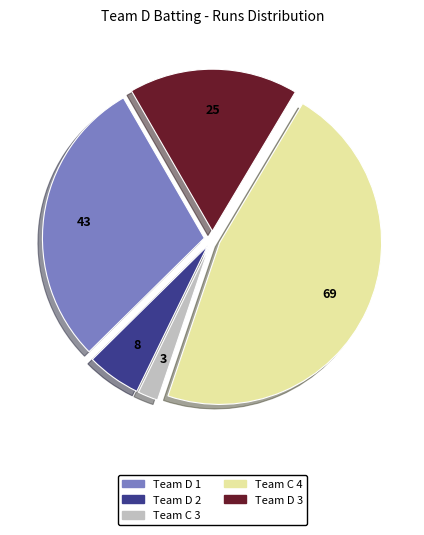

Is Team C 3 the majority of the pie?

No